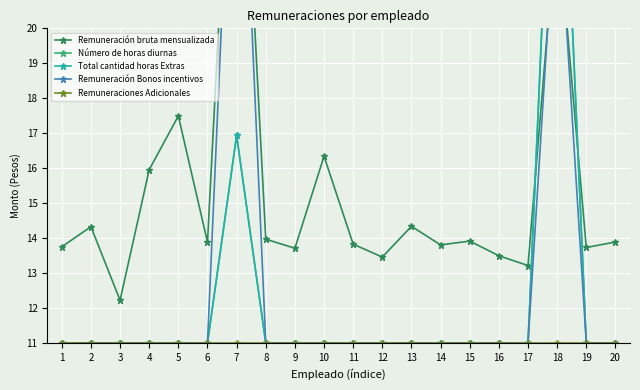

Which series has the largest total across all categories?

Remuneración bruta mensualizada